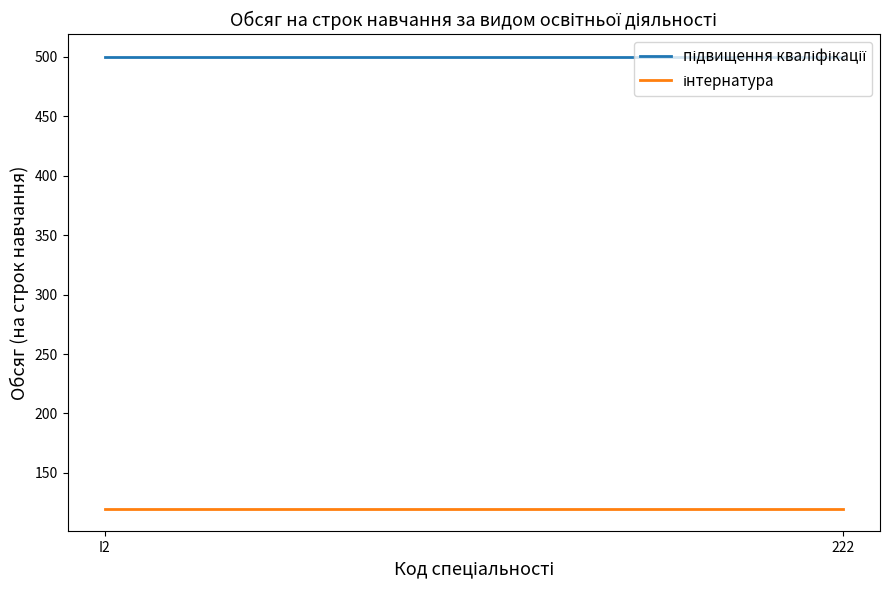

The інтернатура series shows 120 at I2. True or false?

True